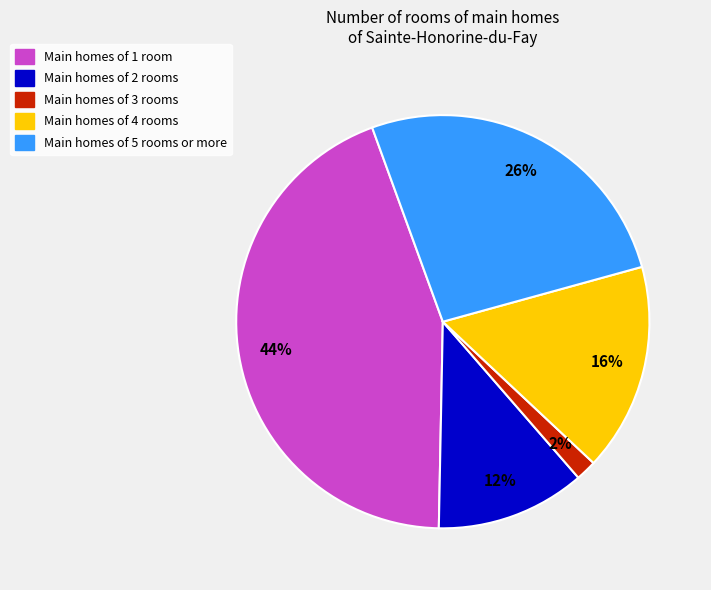

Does any single category account for the majority?

No